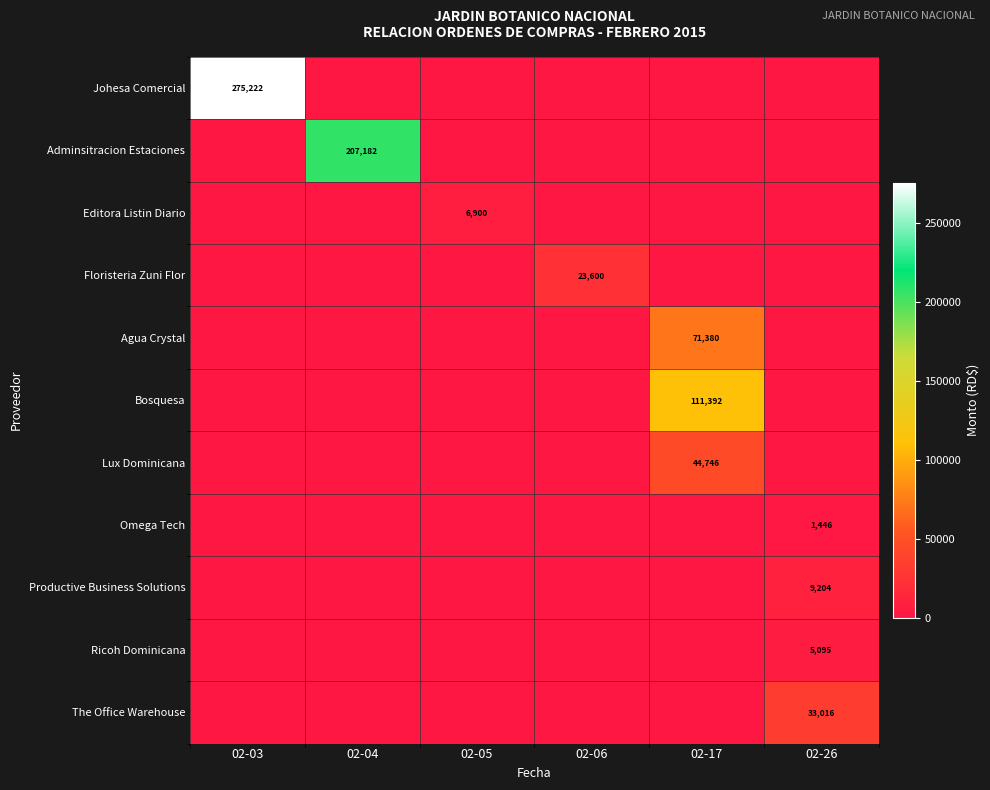

Between 02-03 and 02-04, which is larger?

02-03